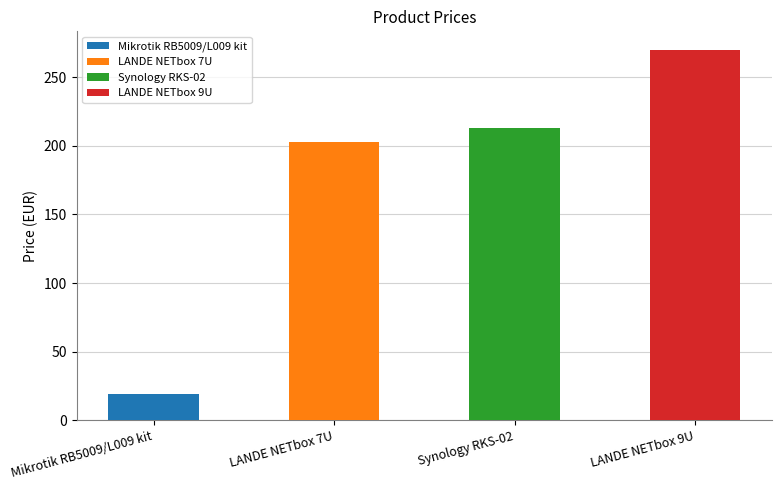

The chart shows a value of 485.0 at LANDE NETbox 9U. True or false?

False